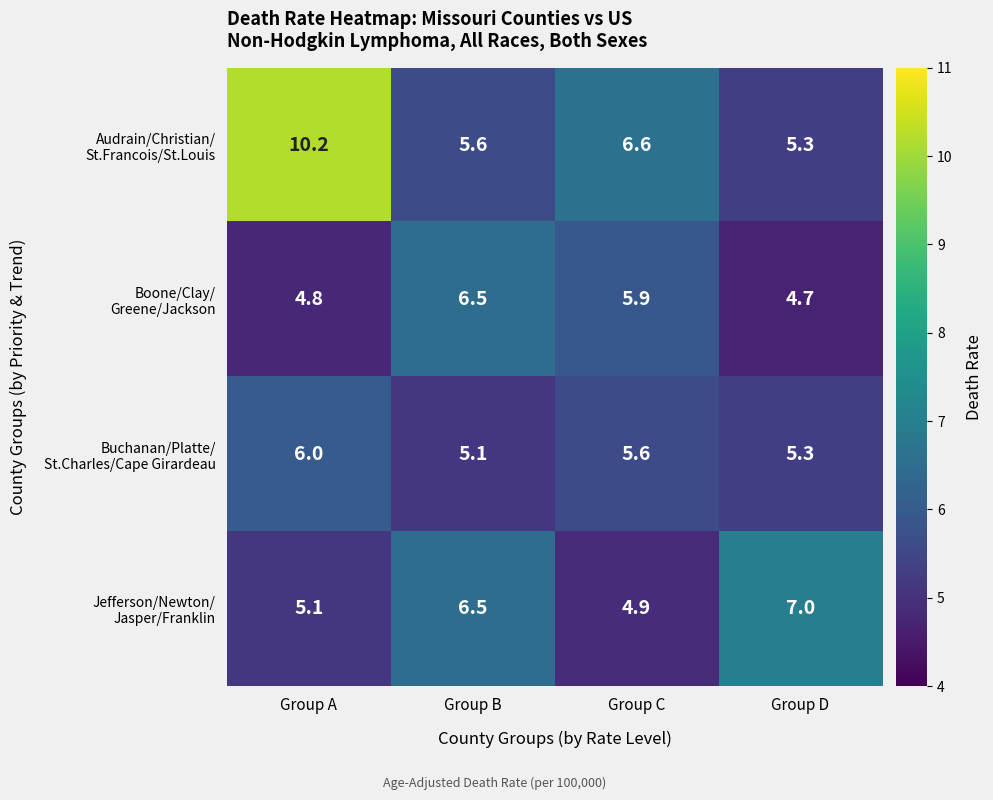

What is the difference between the highest and lowest values at Group B?

1.4